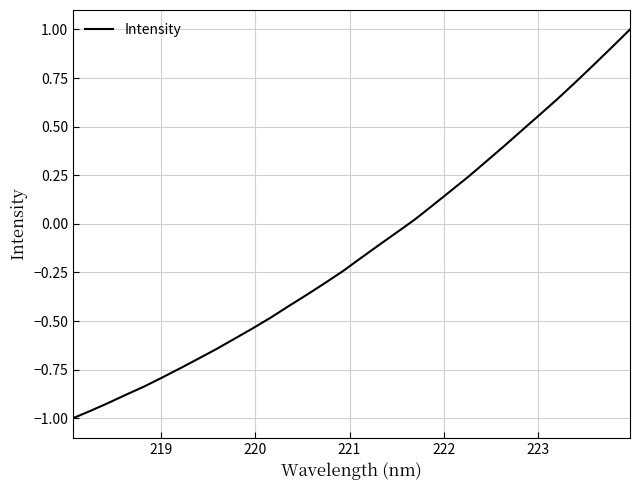

What is the difference between the maximum and minimum values?

2.0